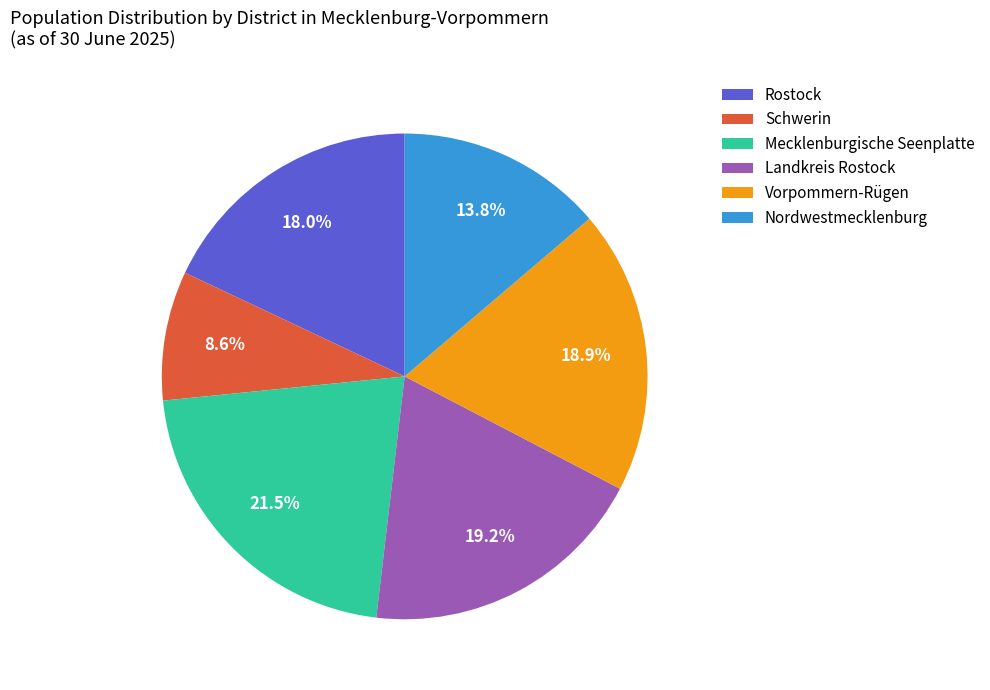

Which has a higher value, Nordwestmecklenburg or Rostock?

Rostock